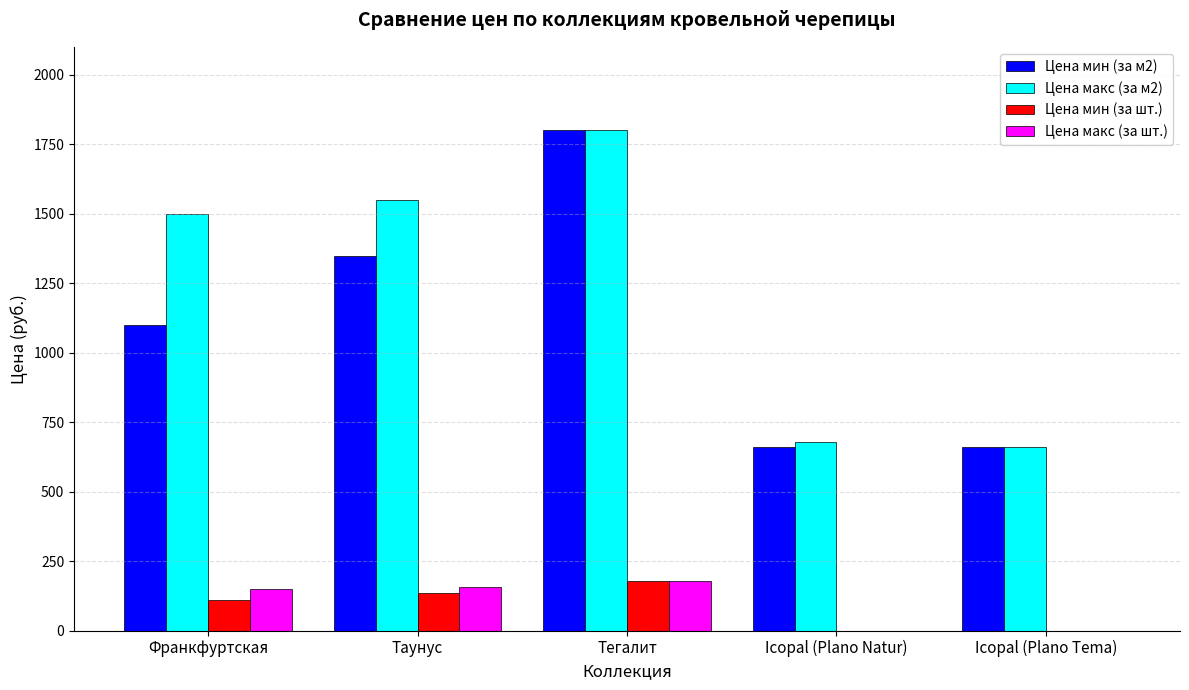

What is the total value across all series at Таунус?

3187.8